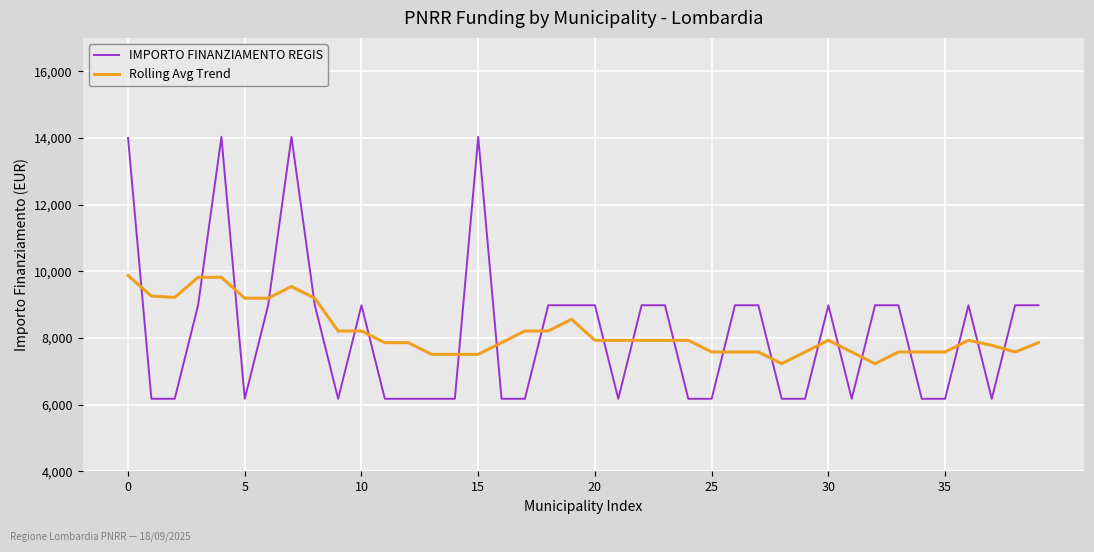

Which series has the largest range (max minus min)?

IMPORTO FINANZIAMENTO REGIS